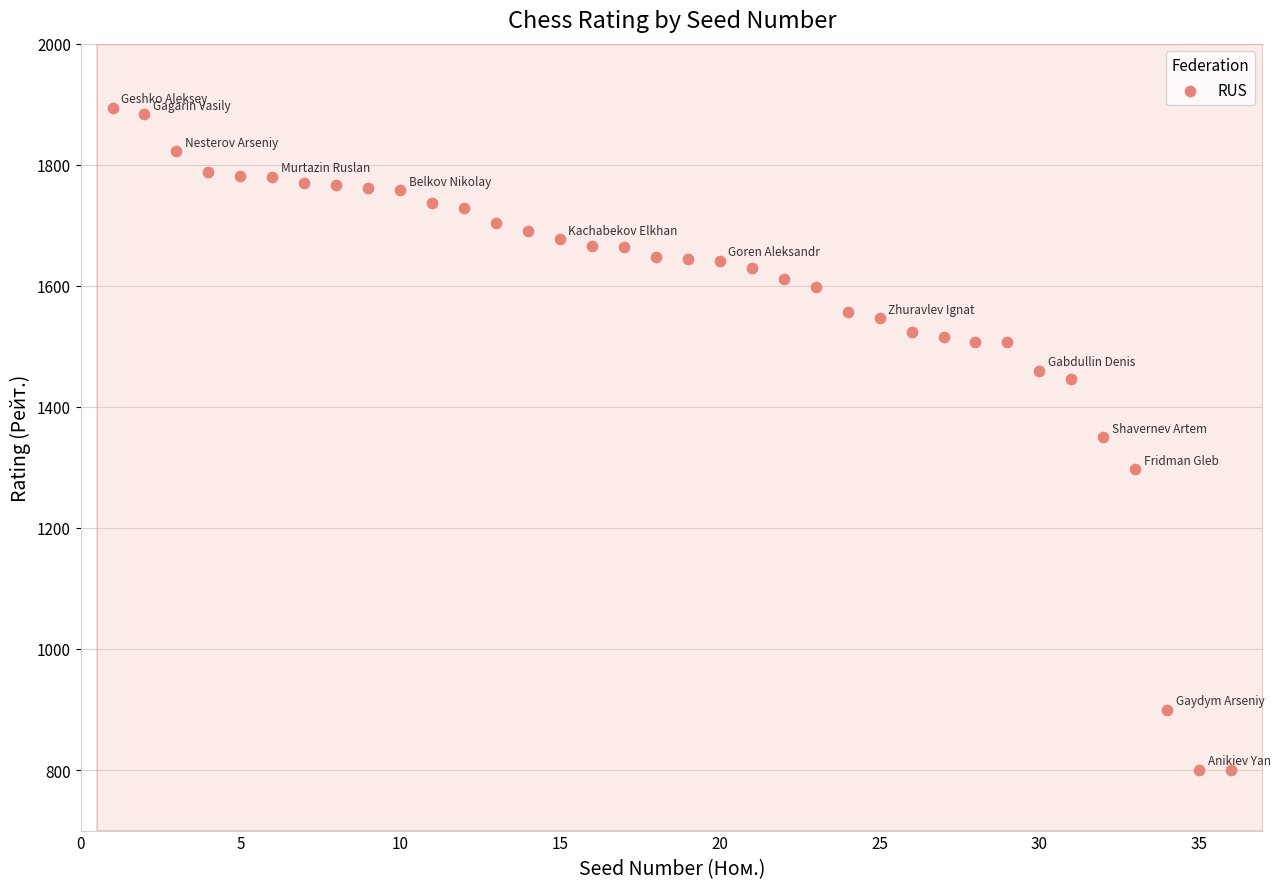

What is the range of Y values (max minus min)?

1094